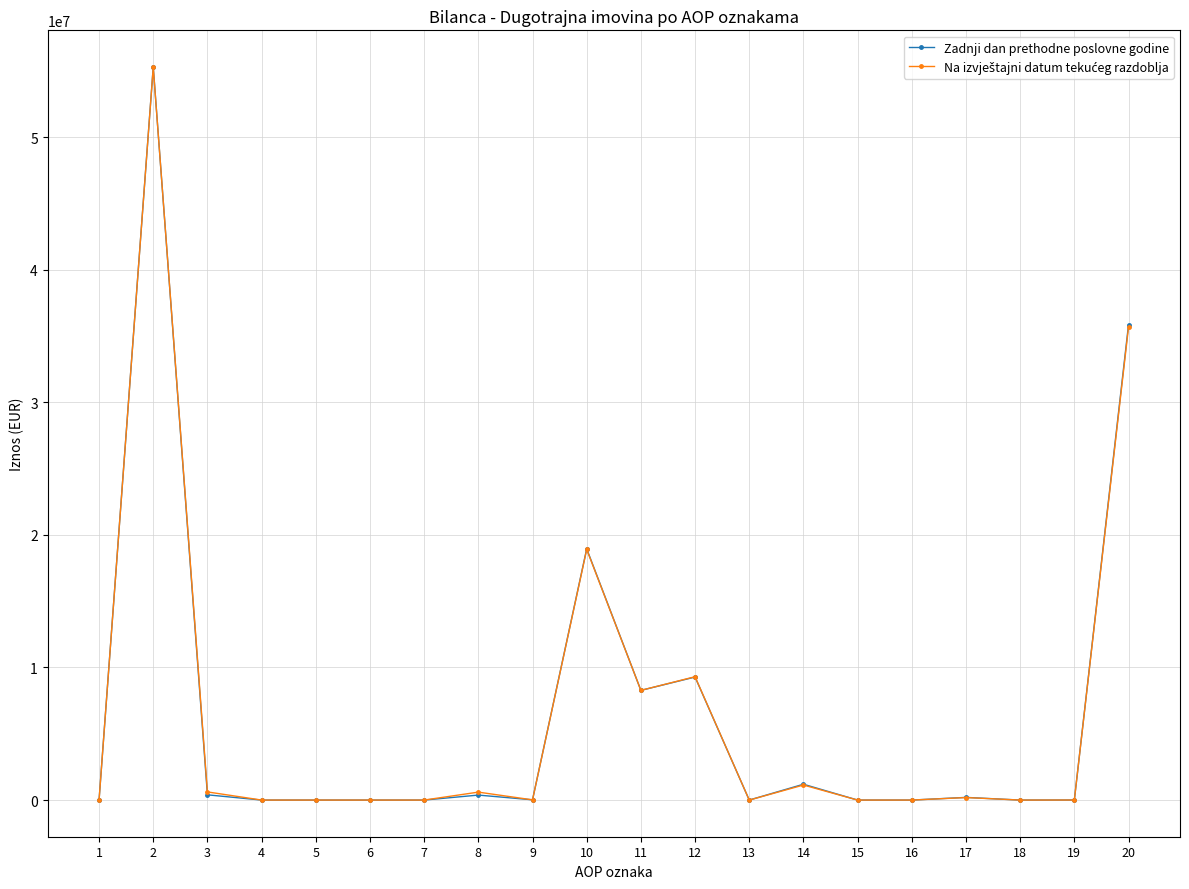

Which series has the widest spread of values?

Zadnji dan prethodne poslovne godine